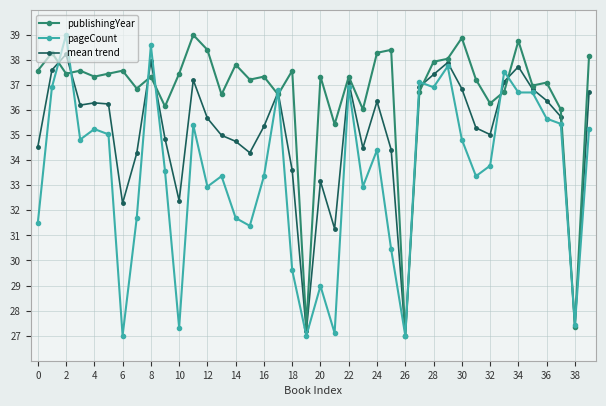

True or false: publishingYear has more than 2 points higher than both neighbors.

True